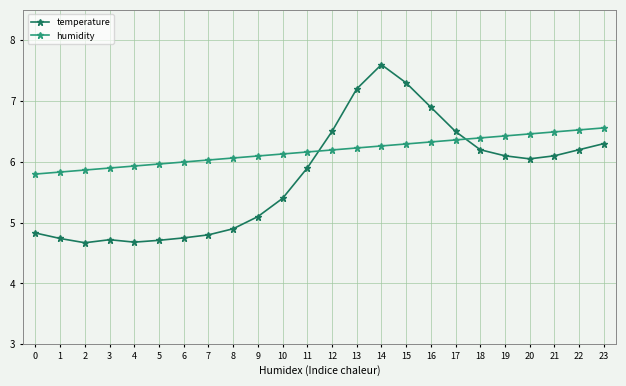

At which category does temperature reach its first local valley?

2